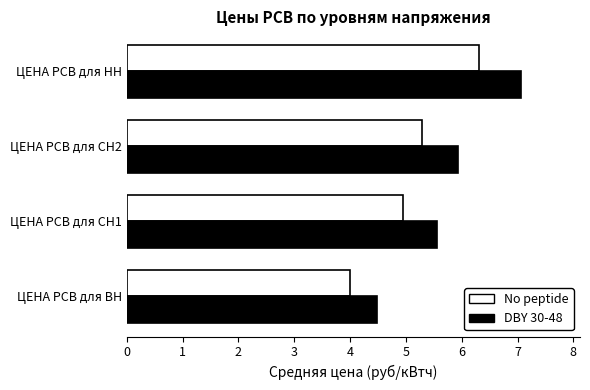

What are all the series names shown in the legend?

No peptide, DBY 30-48